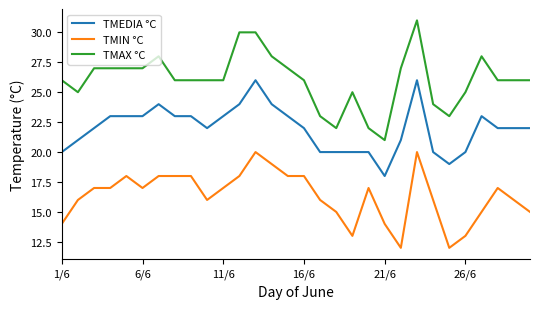

Which series has the widest spread of values?

TMAX °C